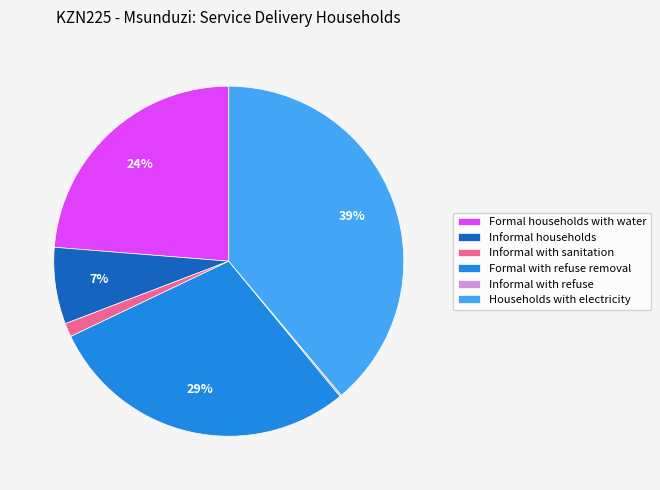

What is the largest slice in the pie chart?

Households with electricity